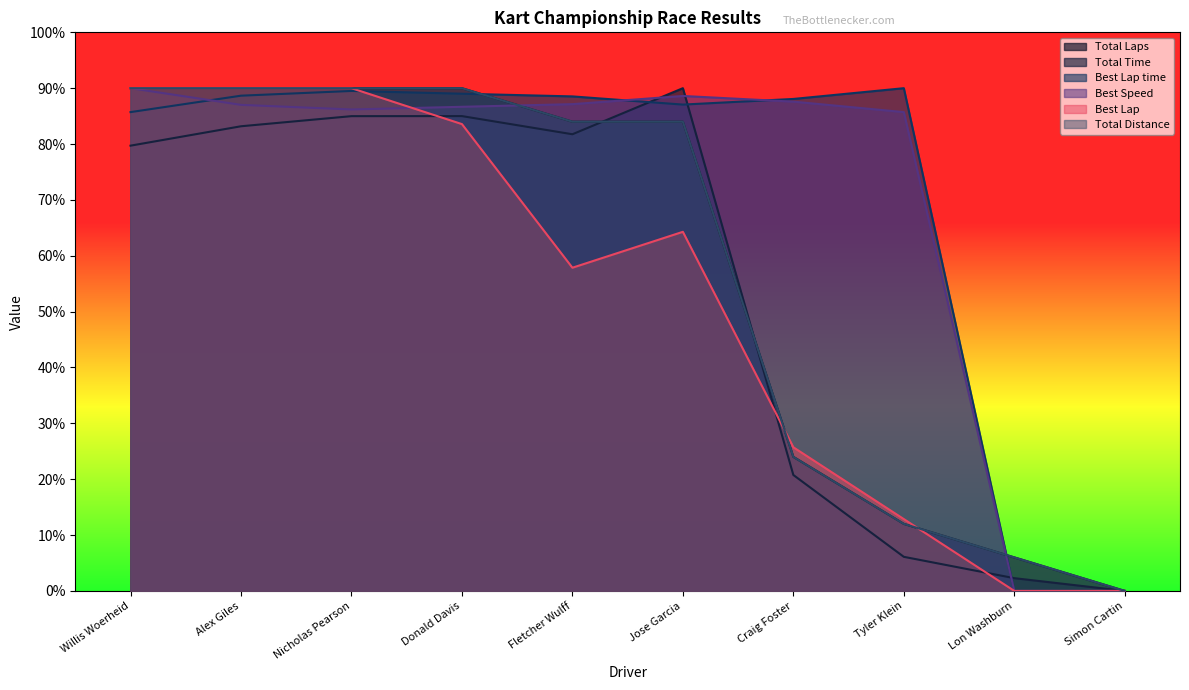

What is the maximum value shown in the chart?

90.0